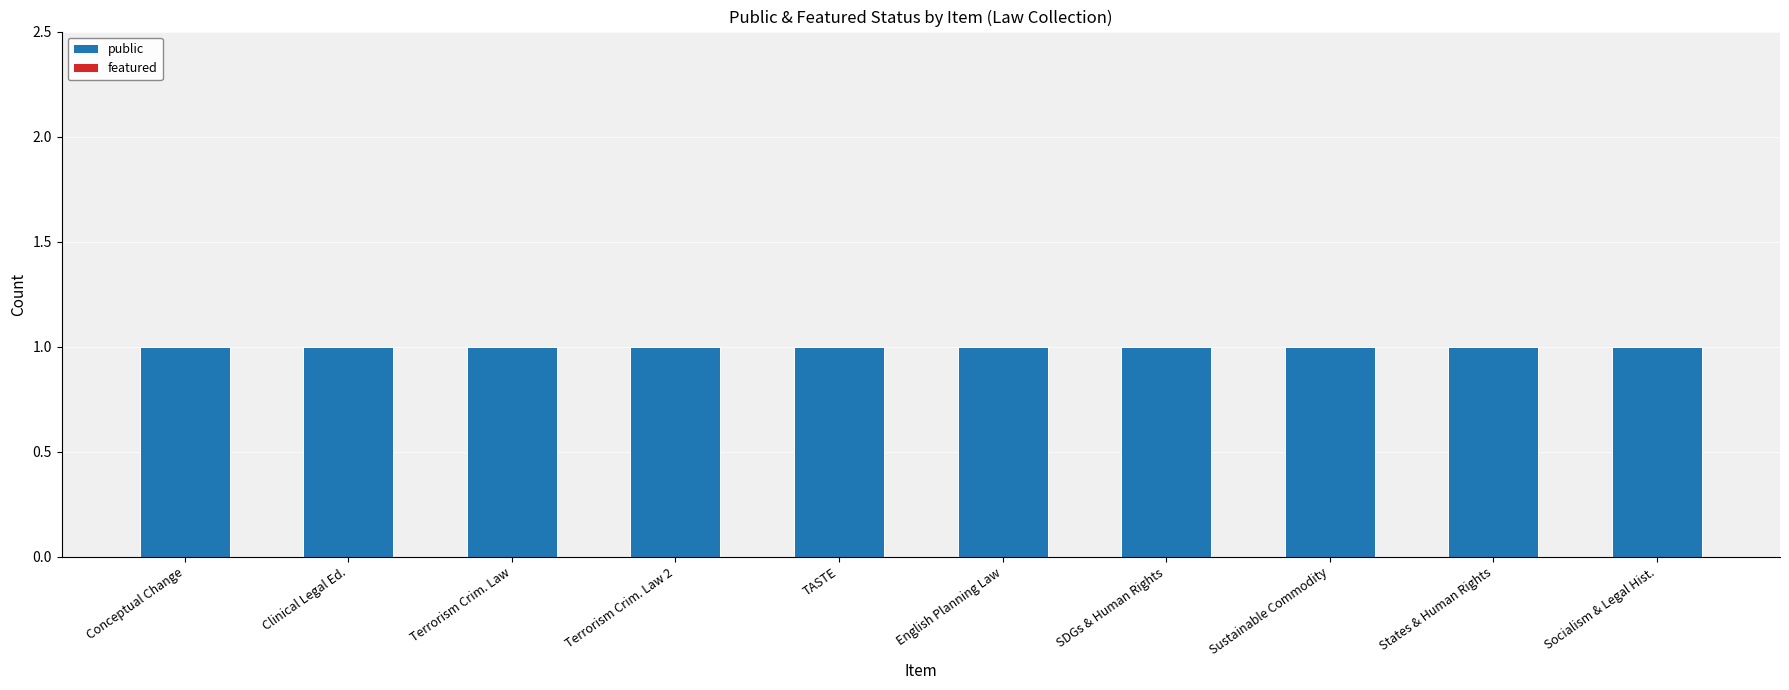

At which category is the sum across all series the highest?

Conceptual Change